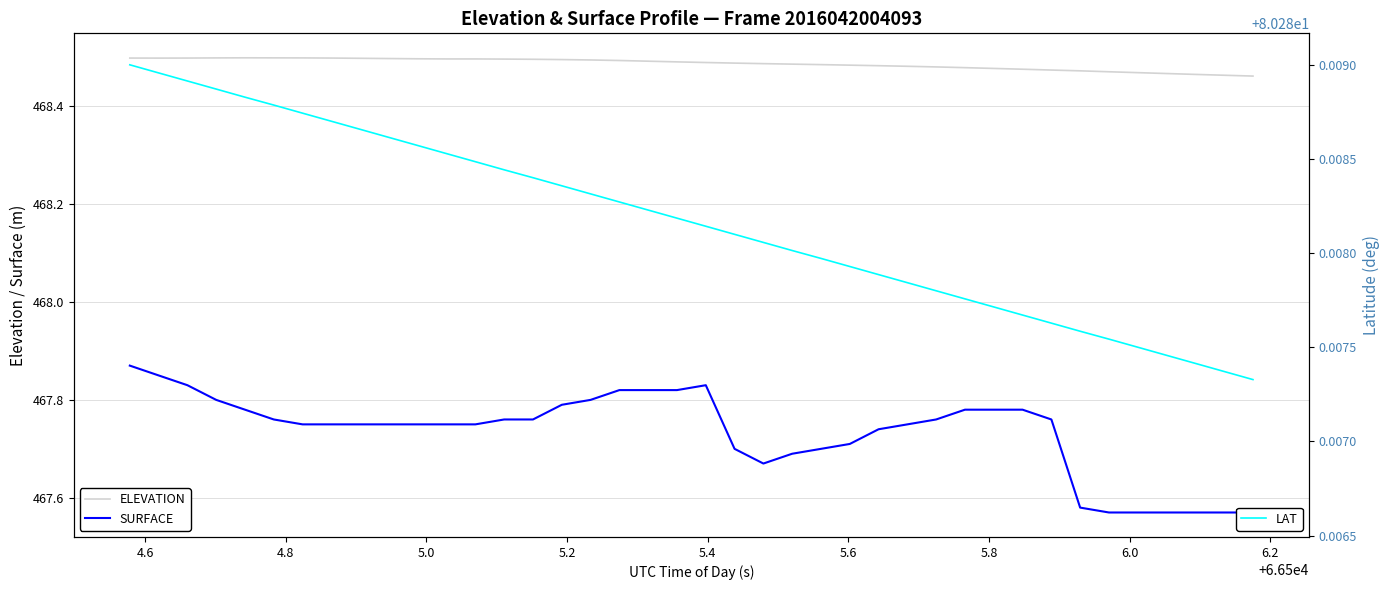

How many lines are shown in the chart?

3